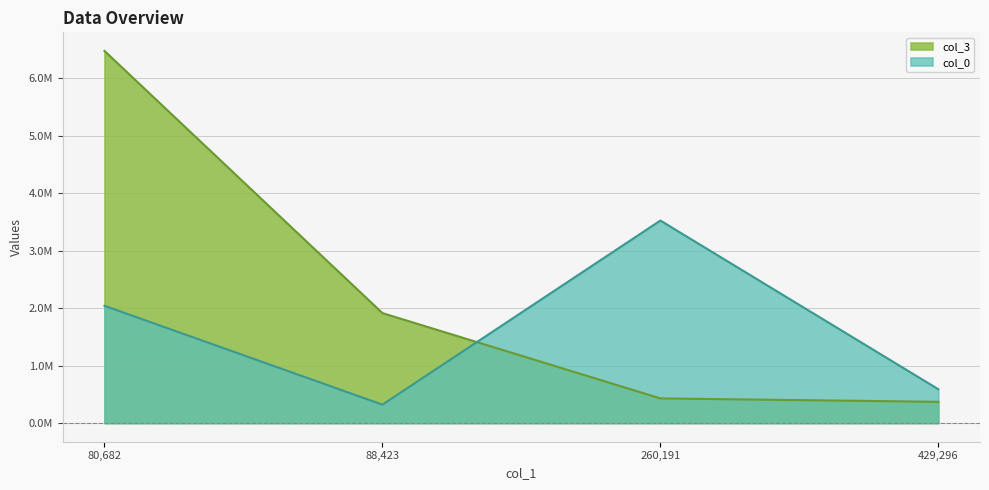

How many data points does each series have?

4